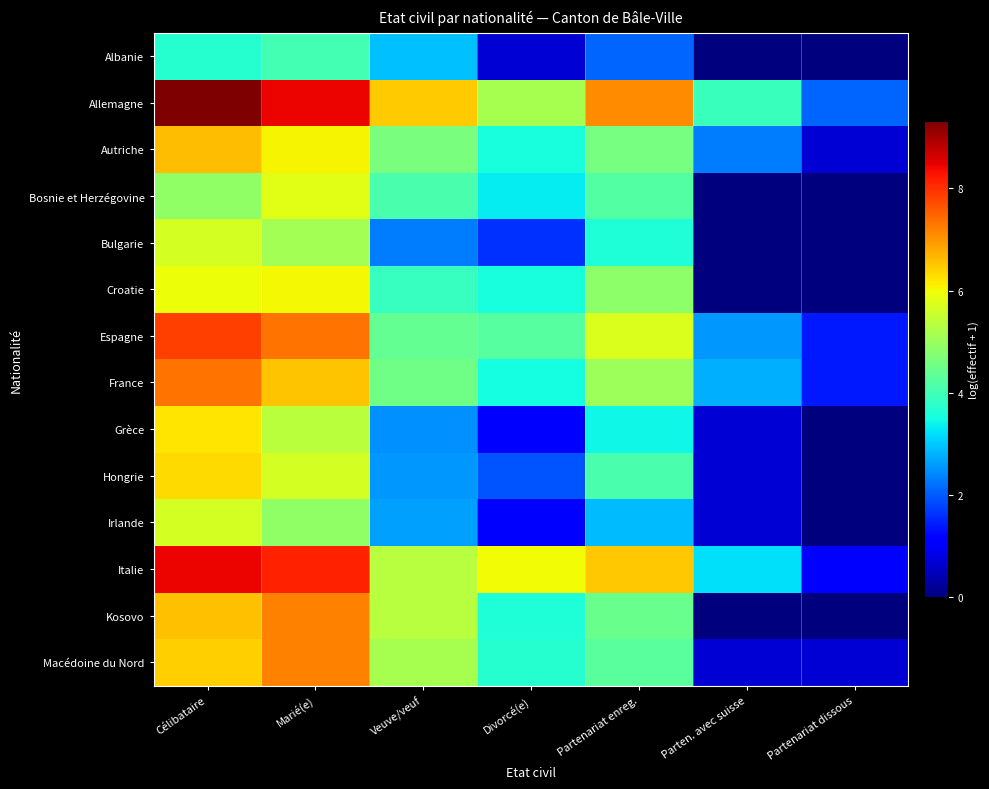

Reading right to left, transcribe all the data shown in this chart.

Albanie: Partenariat dissous=0.0	Parten. avec suisse=0.0	Partenariat enreg.=2.1	Divorcé(e)=0.7	Veuve/veuf=2.9	Marié(e)=4.0	Célibataire=3.7
Allemagne: Partenariat dissous=2.1	Parten. avec suisse=3.9	Partenariat enreg.=7.1	Divorcé(e)=5.2	Veuve/veuf=6.5	Marié(e)=8.4	Célibataire=9.3
Autriche: Partenariat dissous=0.7	Parten. avec suisse=2.3	Partenariat enreg.=4.6	Divorcé(e)=3.6	Veuve/veuf=4.6	Marié(e)=6.0	Célibataire=6.6
Bosnie et Herzégovine: Partenariat dissous=0.0	Parten. avec suisse=0.0	Partenariat enreg.=4.2	Divorcé(e)=3.3	Veuve/veuf=4.1	Marié(e)=5.8	Célibataire=4.9
Bulgarie: Partenariat dissous=0.0	Parten. avec suisse=0.0	Partenariat enreg.=3.6	Divorcé(e)=1.6	Veuve/veuf=2.3	Marié(e)=5.1	Célibataire=5.6
Croatie: Partenariat dissous=0.0	Parten. avec suisse=0.0	Partenariat enreg.=4.9	Divorcé(e)=3.6	Veuve/veuf=3.9	Marié(e)=6.0	Célibataire=5.9
Espagne: Partenariat dissous=1.4	Parten. avec suisse=2.6	Partenariat enreg.=5.7	Divorcé(e)=4.2	Veuve/veuf=4.4	Marié(e)=7.3	Célibataire=7.8
France: Partenariat dissous=1.4	Parten. avec suisse=2.8	Partenariat enreg.=5.0	Divorcé(e)=3.5	Veuve/veuf=4.5	Marié(e)=6.5	Célibataire=7.3
Grèce: Partenariat dissous=0.0	Parten. avec suisse=0.7	Partenariat enreg.=3.4	Divorcé(e)=1.1	Veuve/veuf=2.5	Marié(e)=5.4	Célibataire=6.2
Hongrie: Partenariat dissous=0.0	Parten. avec suisse=0.7	Partenariat enreg.=4.1	Divorcé(e)=1.9	Veuve/veuf=2.6	Marié(e)=5.7	Célibataire=6.3
Irlande: Partenariat dissous=0.0	Parten. avec suisse=0.7	Partenariat enreg.=2.9	Divorcé(e)=1.1	Veuve/veuf=2.6	Marié(e)=4.9	Célibataire=5.7
Italie: Partenariat dissous=1.1	Parten. avec suisse=3.2	Partenariat enreg.=6.5	Divorcé(e)=6.0	Veuve/veuf=5.3	Marié(e)=8.1	Célibataire=8.4
Kosovo: Partenariat dissous=0.0	Parten. avec suisse=0.0	Partenariat enreg.=4.5	Divorcé(e)=3.6	Veuve/veuf=5.3	Marié(e)=7.2	Célibataire=6.6
Macédoine du Nord: Partenariat dissous=0.7	Parten. avec suisse=0.7	Partenariat enreg.=4.3	Divorcé(e)=3.7	Veuve/veuf=5.2	Marié(e)=7.2	Célibataire=6.4